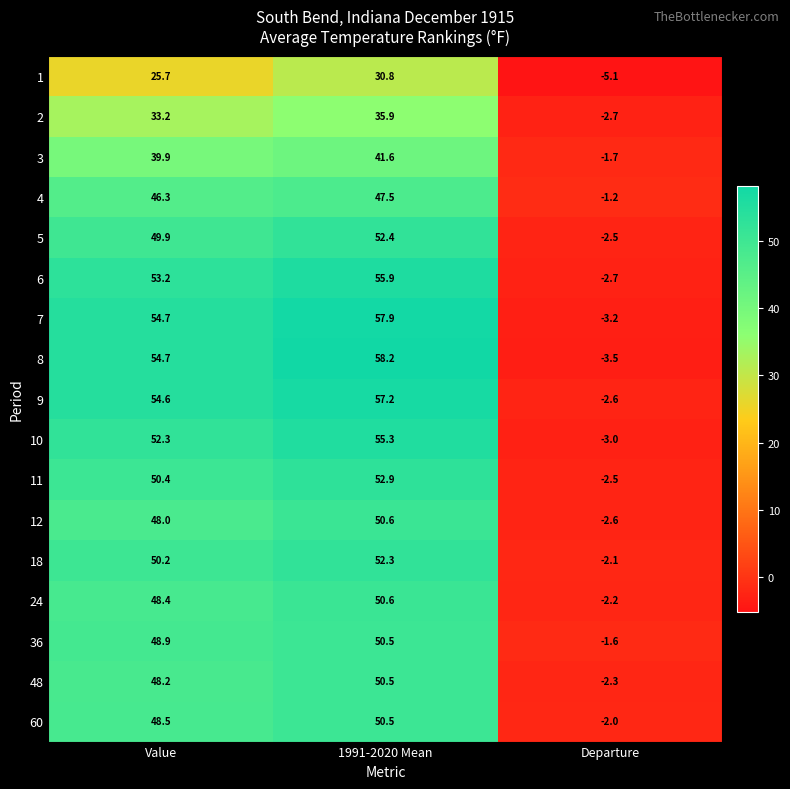

What is the minimum value for 9?

-2.6